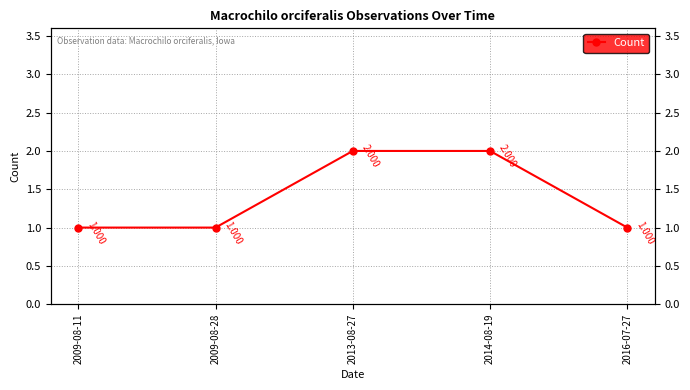

Between 2014-08-19 and 2009-08-11, which is larger?

2014-08-19